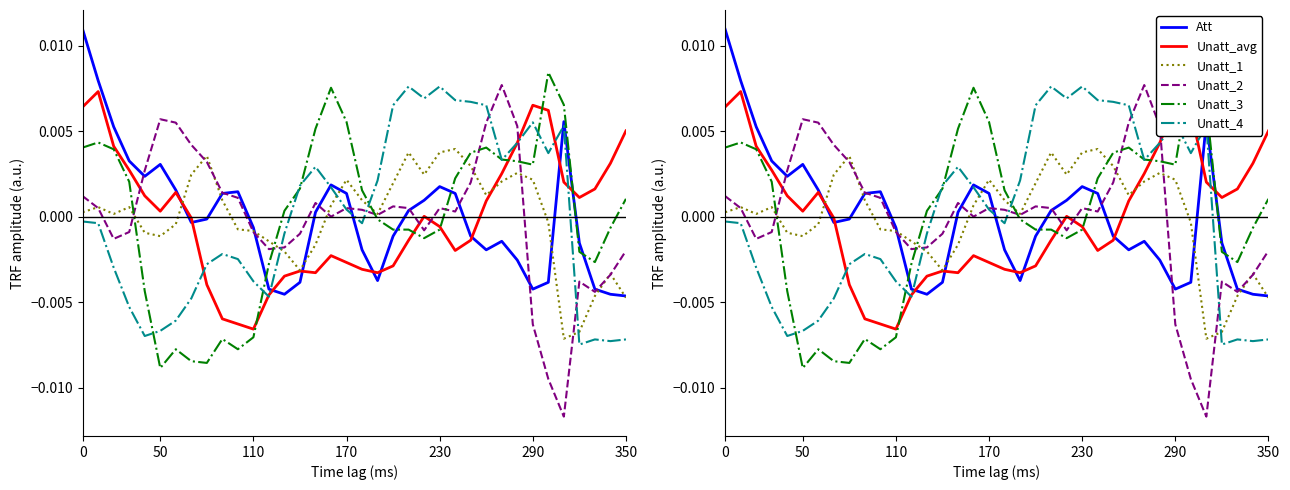

How many lines are shown in the chart?

6